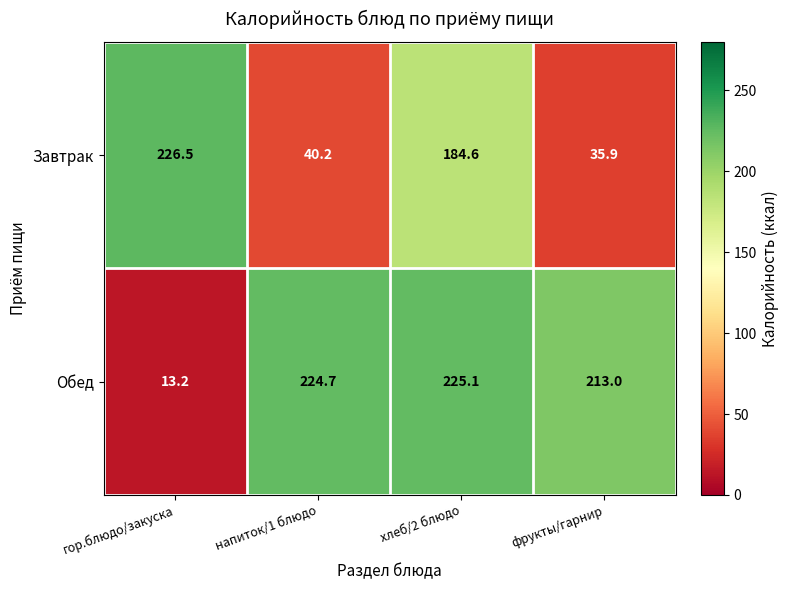

Which series has the largest total across all categories?

Обед